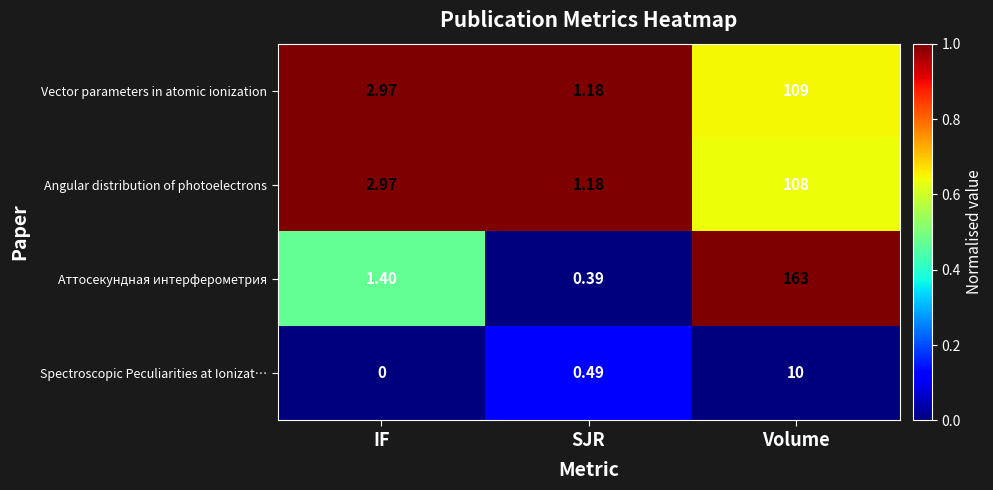

How many data points does each series have?

3